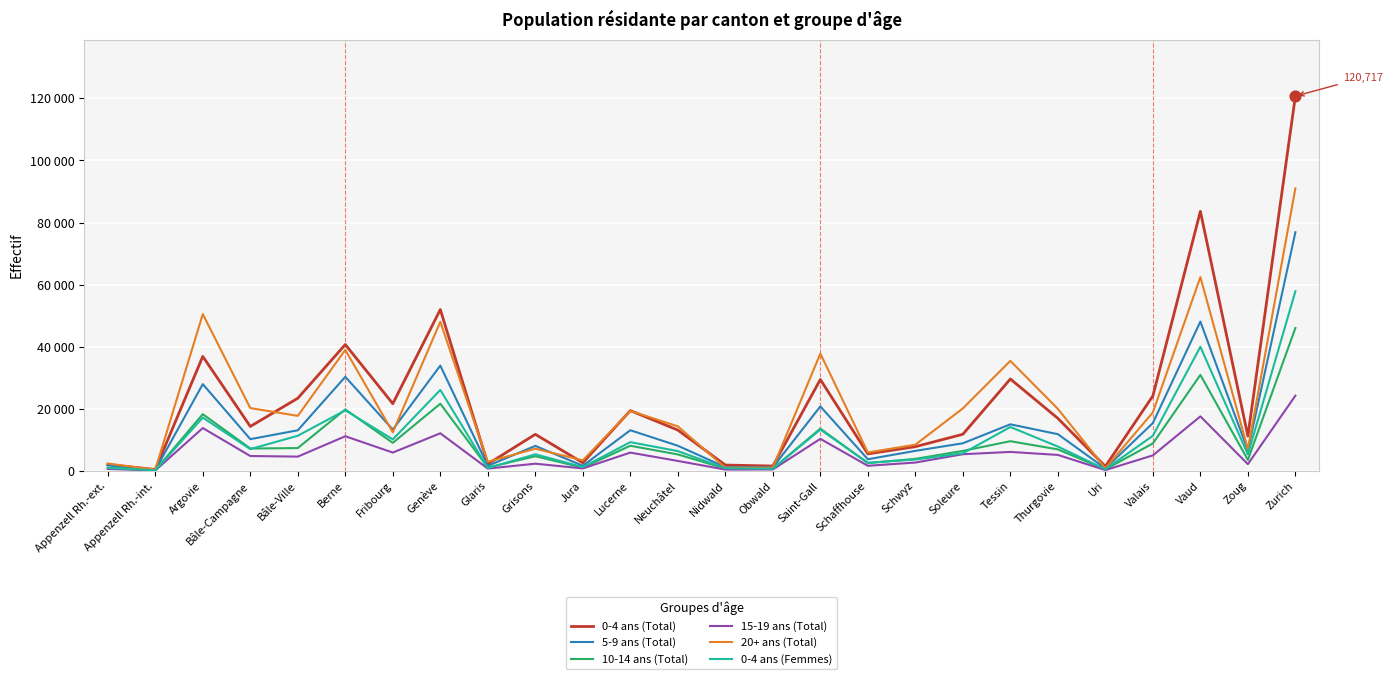

Which series has the largest total across all categories?

0-4 ans (Total)